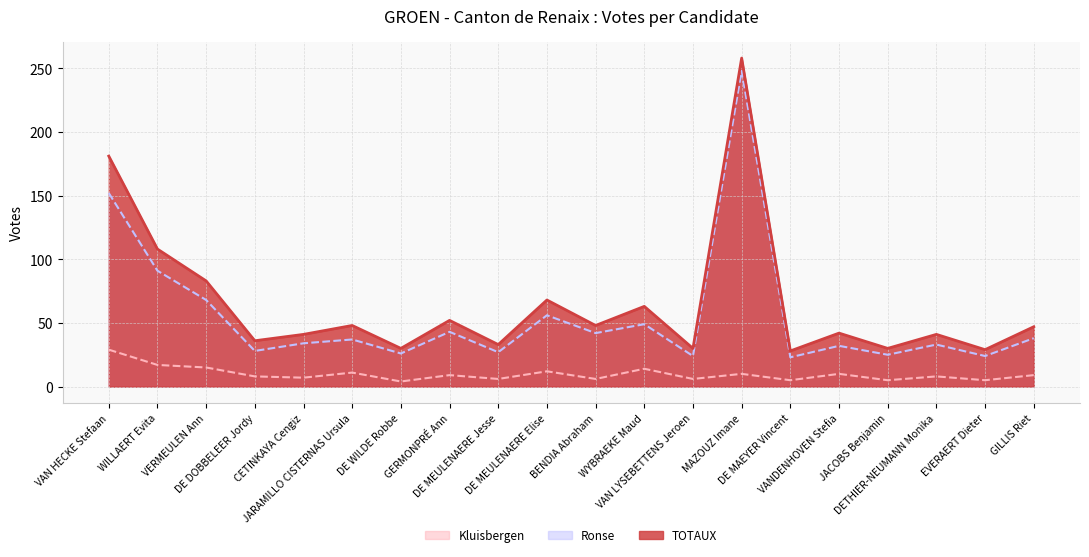

True or false: Kluisbergen has more than 1 points higher than both neighbors.

True